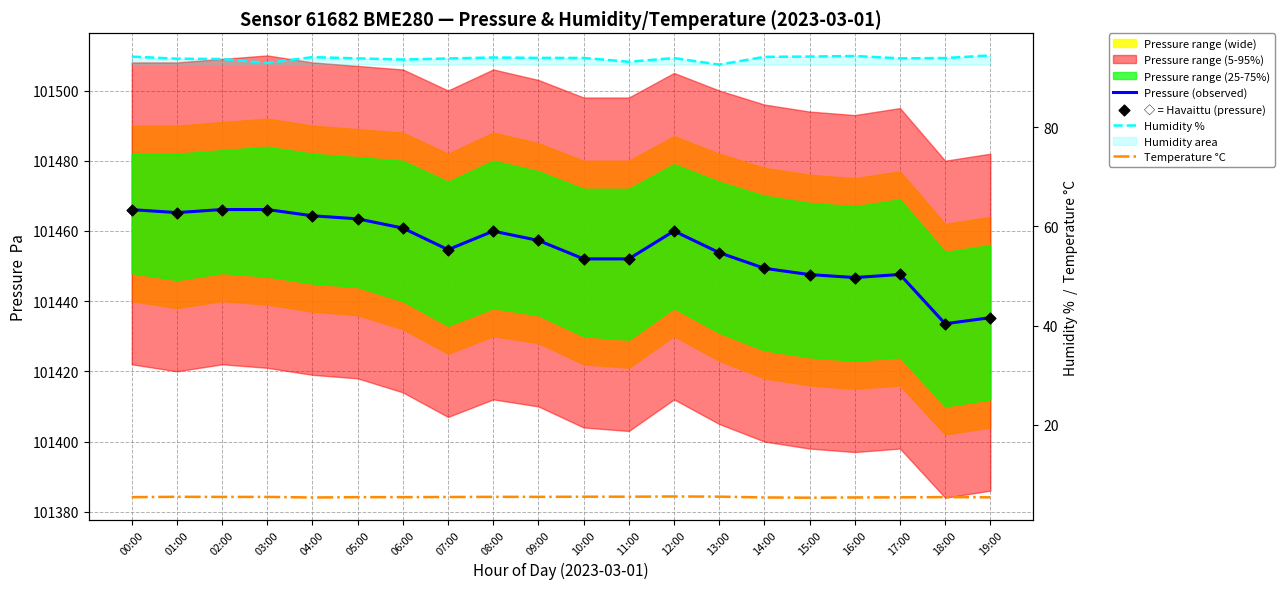

At how many categories does at least one series exceed 11221?

20